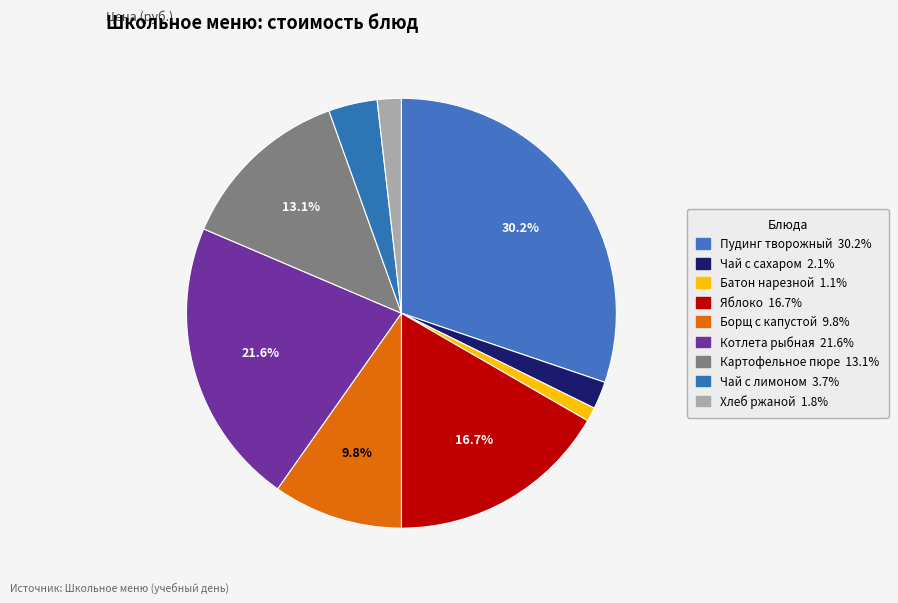

How many segments does this pie chart have?

9